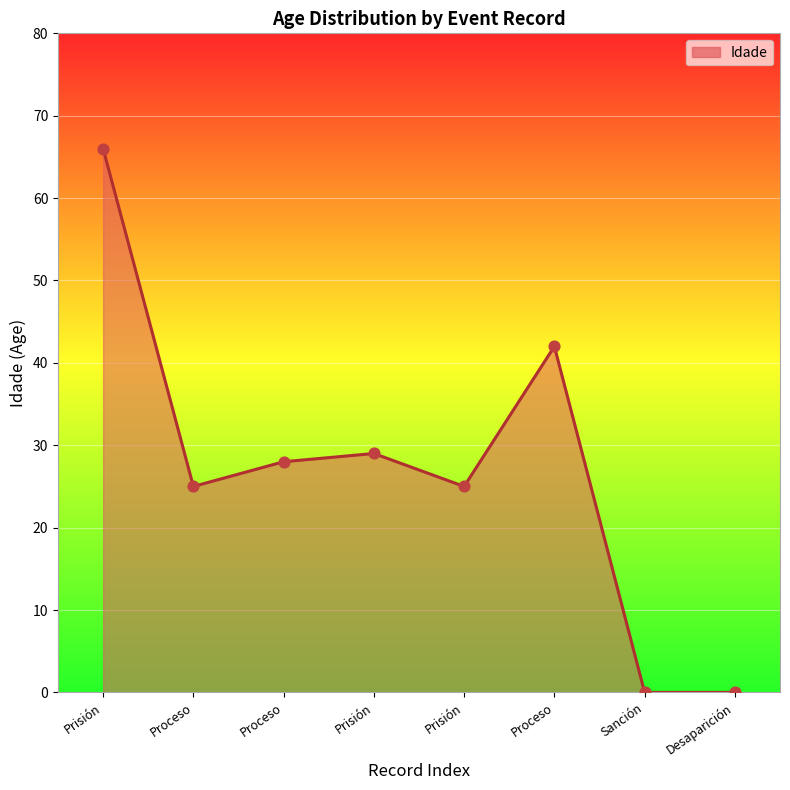

Count the number of categories in the chart.

8